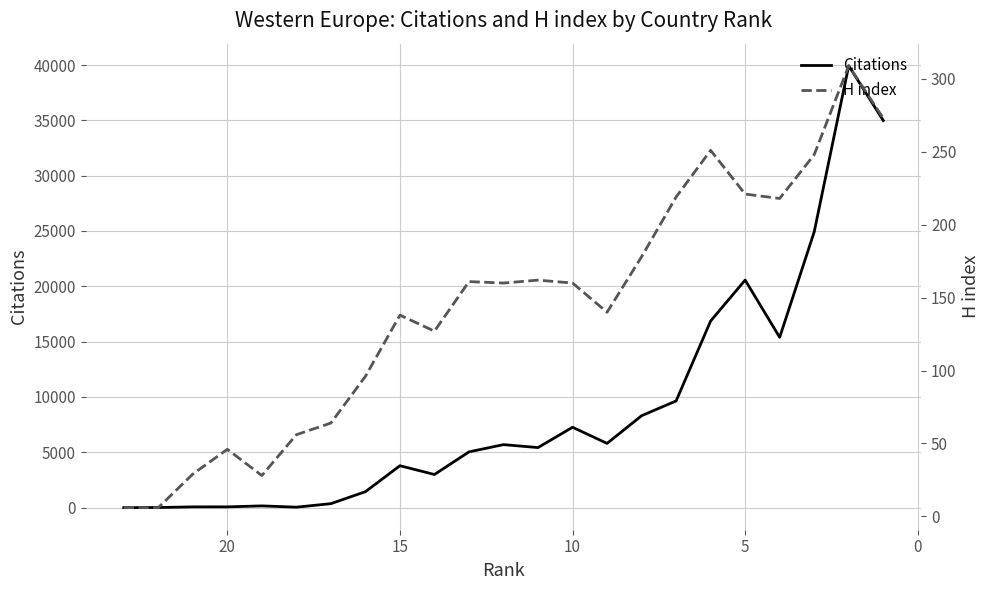

Reading left to right, list all the values displayed in this chart.

Citations: 0	12	68	69	158	41	359	1441	3787	2995	5038	5694	5427	7263	5805	8306	9642	16867	20565	15390	24919	39933	34983
H index: 6	6	29	46	28	56	64	96	138	127	161	160	162	160	140	178	219	251	221	218	248	309	273